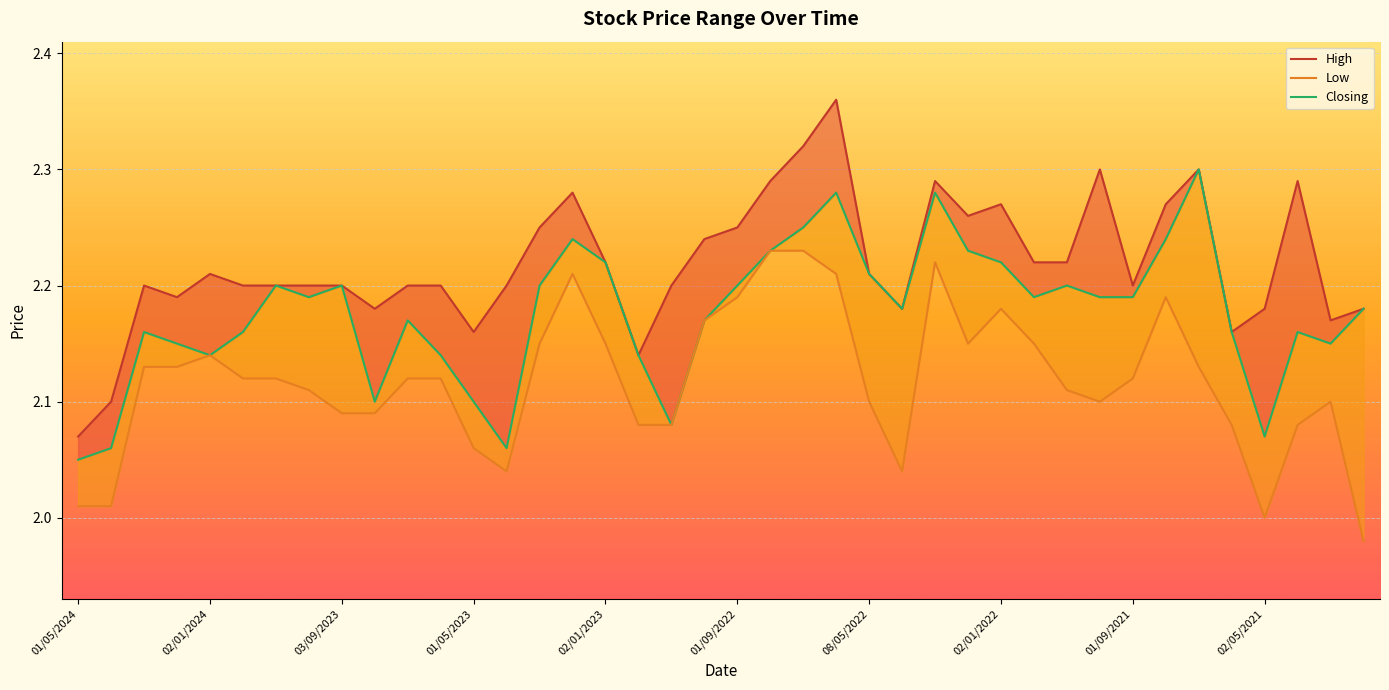

At 02/10/2022, list the series in order from largest to smallest.

High, Closing, Low